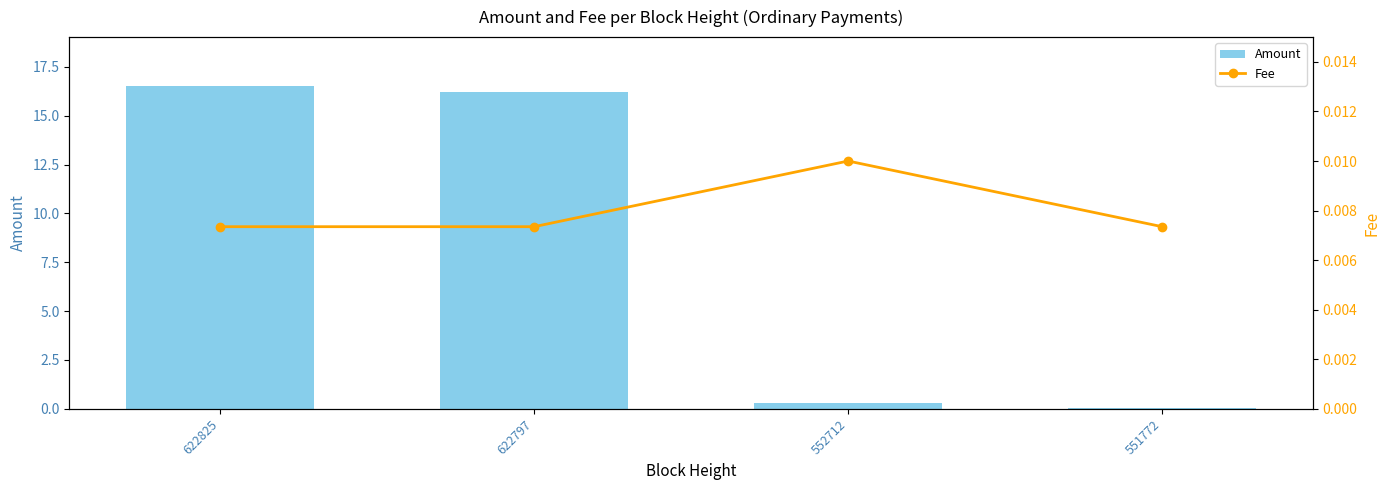

The value of Fee at 551772 is 0.0. True or false?

False